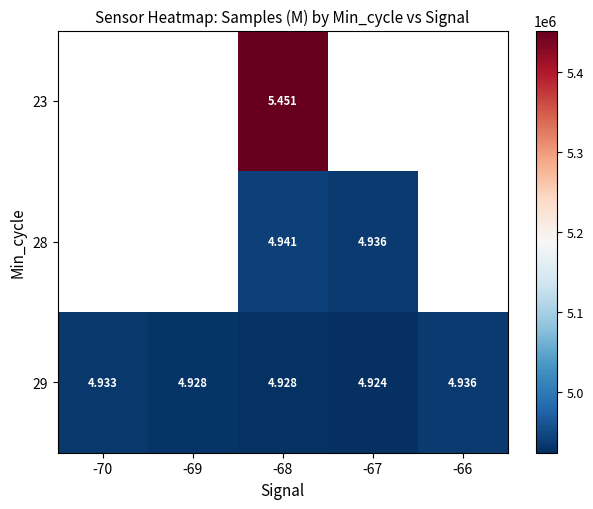

Between -69 and -67, which series saw the biggest shift?

29